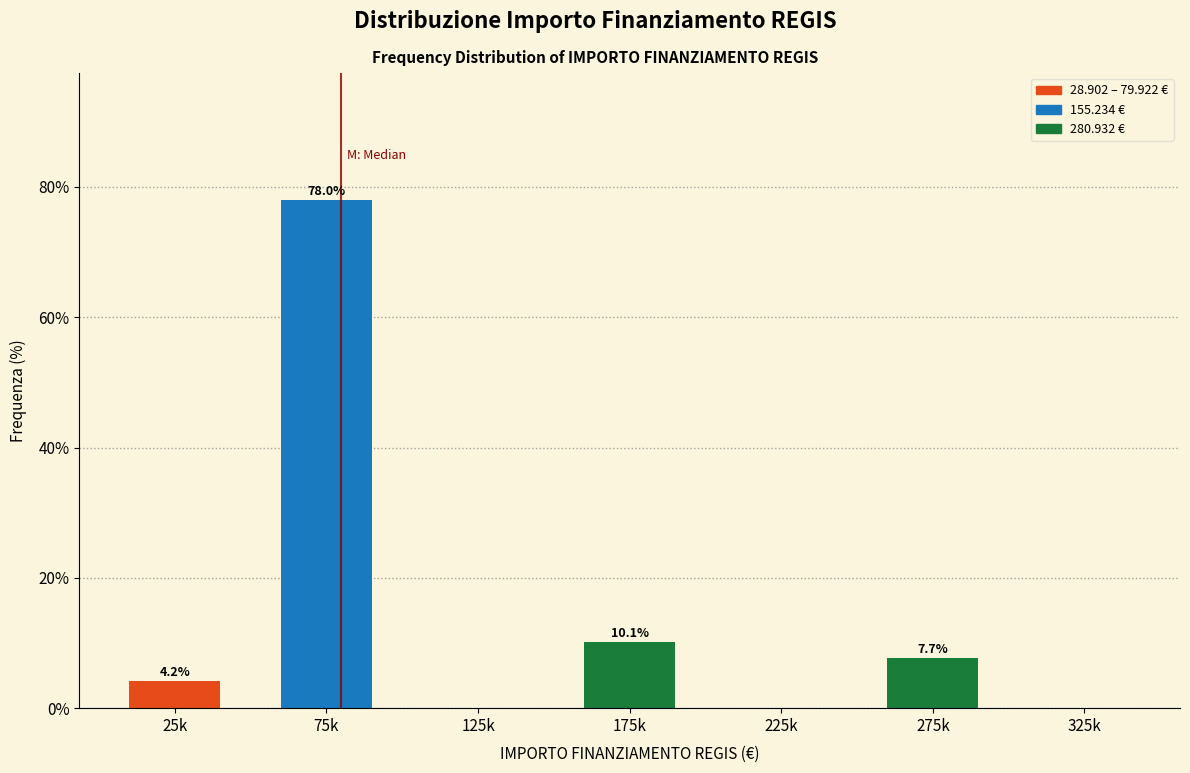

Reading right to left, what are all the values shown in this chart?

325k=0.0	275k=7.7	225k=0.0	175k=10.1	125k=0.0	75k=78.0	25k=4.2